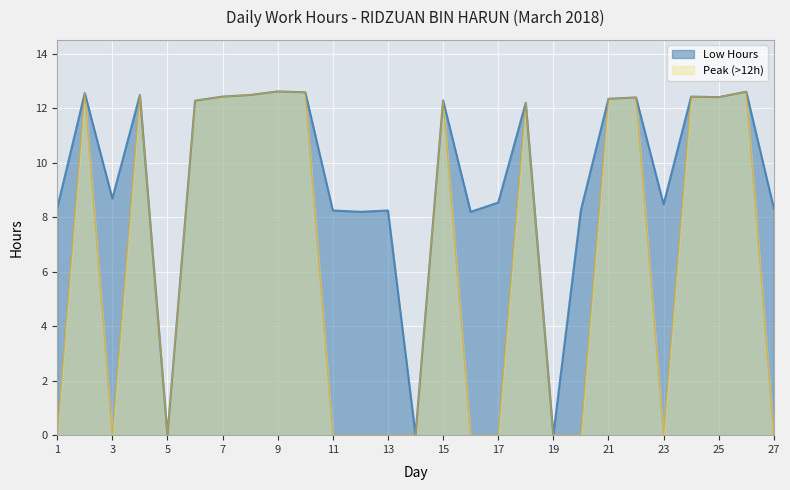

What is the difference between the values at 3 and 5?

8.7